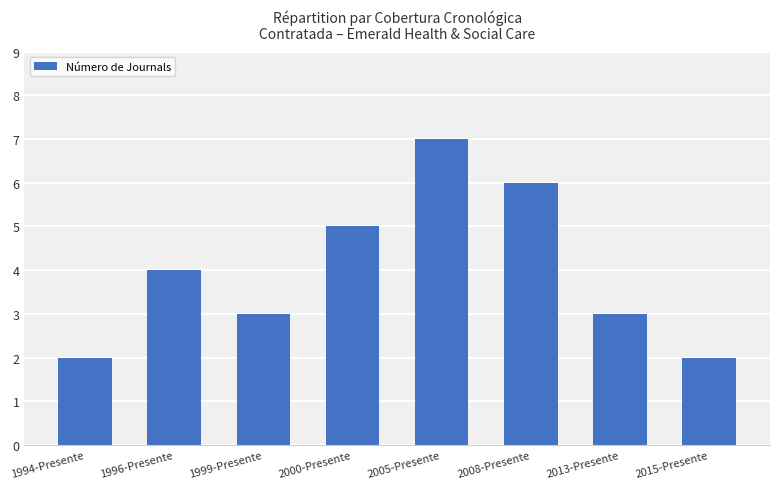

What is the smallest value displayed?

2